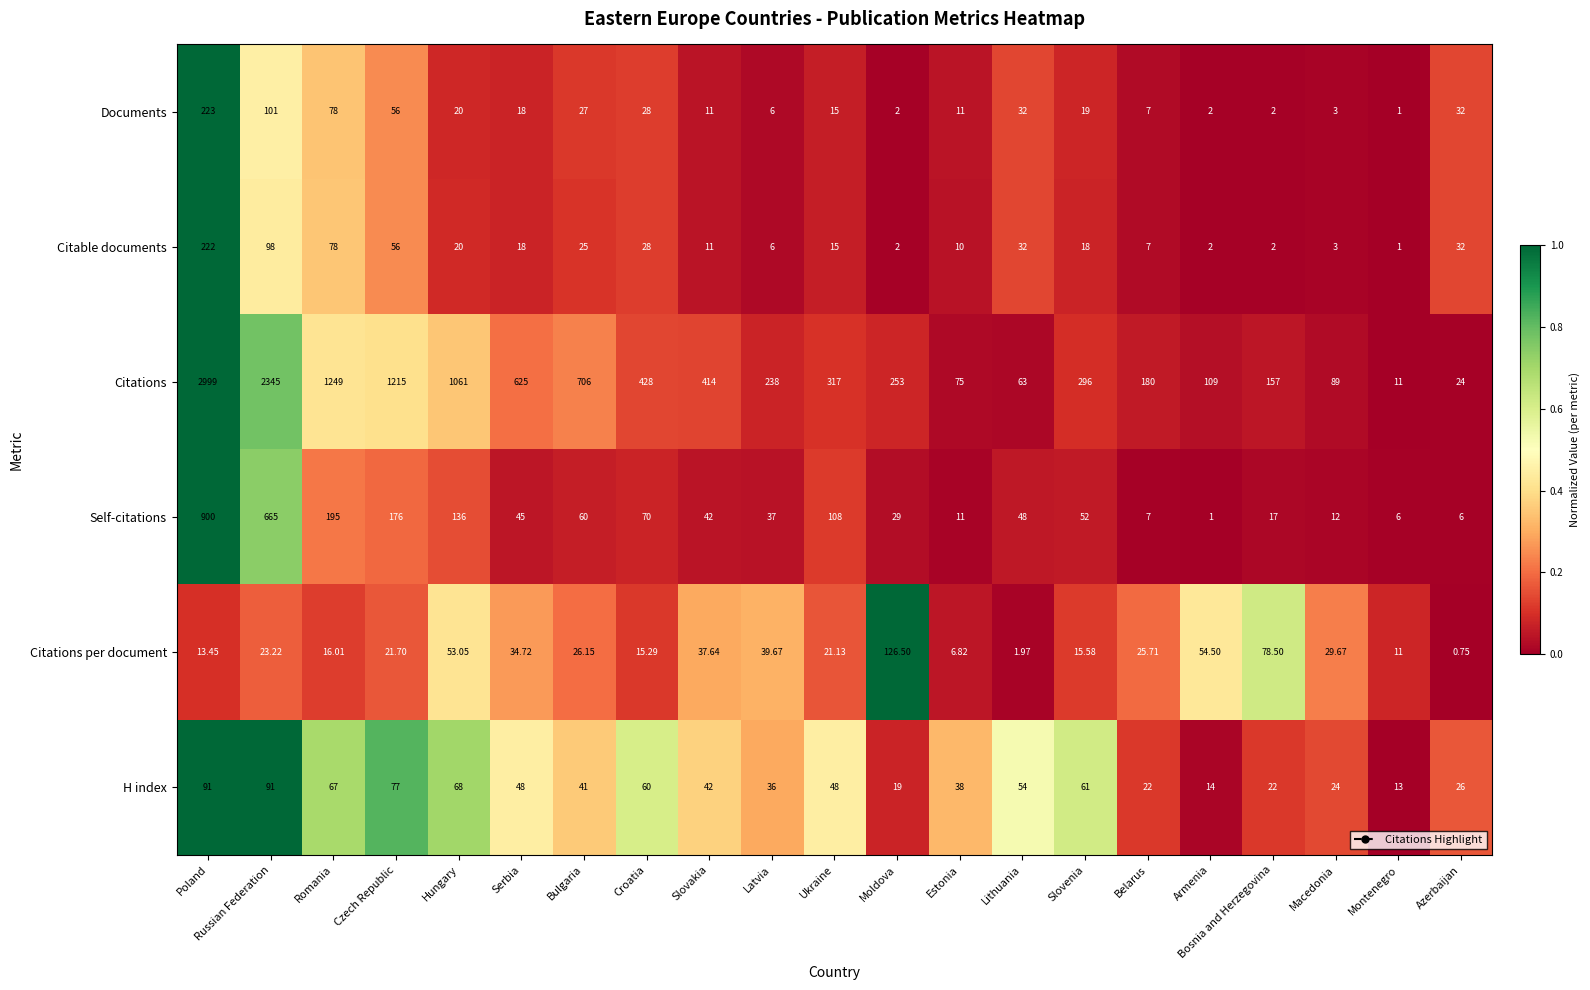

Which series has the largest range (max minus min)?

Citations